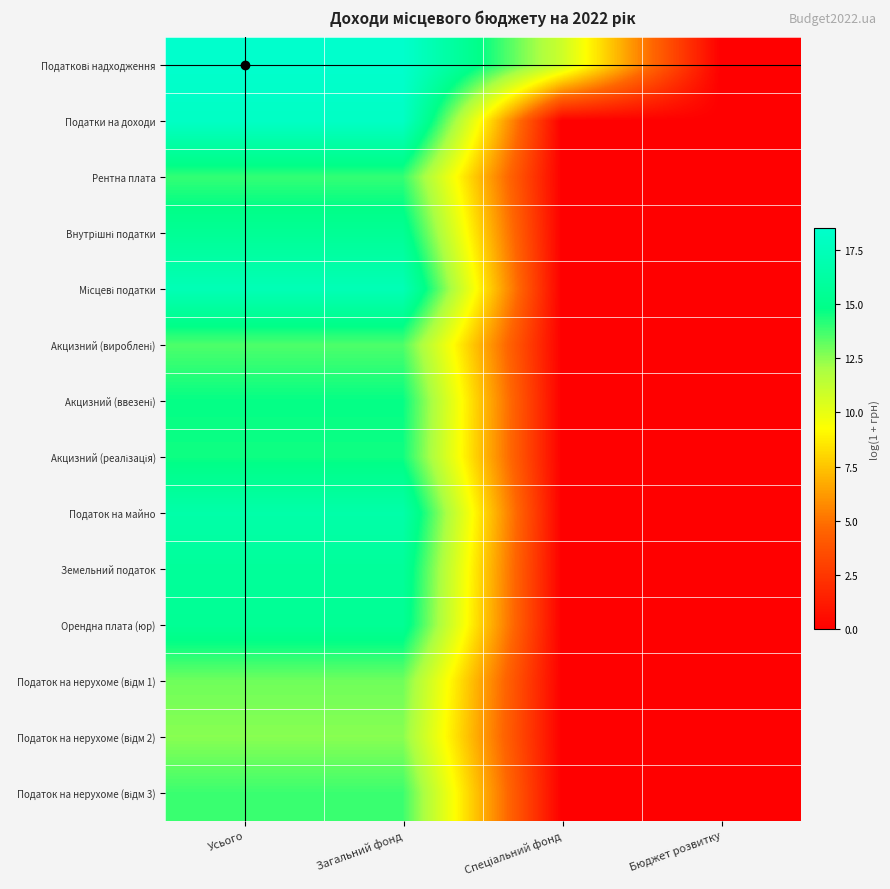

Which has a higher value, Усього or Бюджет розвитку?

Усього